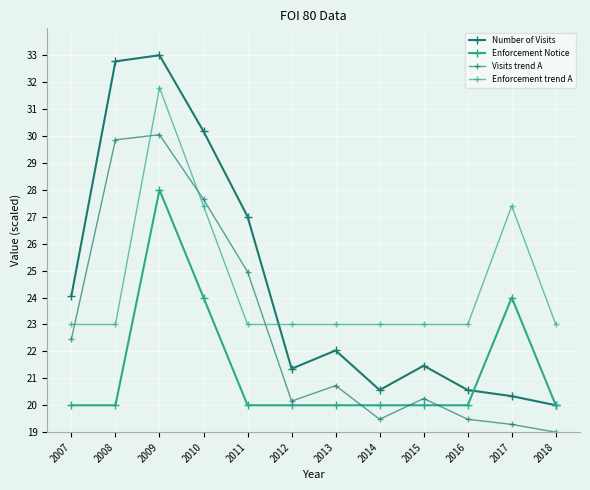

Does the chart have visible grid lines?

Yes